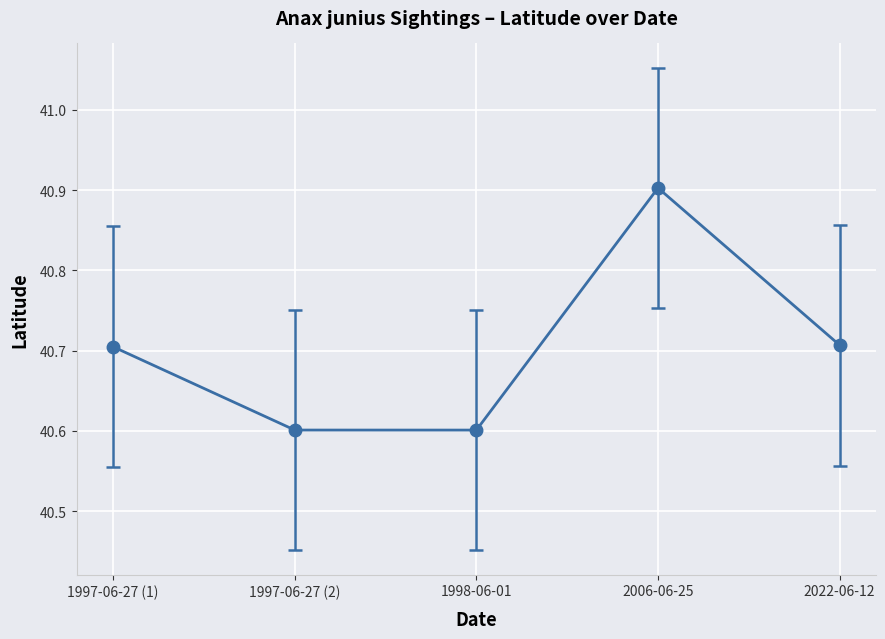

How many points are lower than both their immediate neighbors (excluding endpoints)?

1